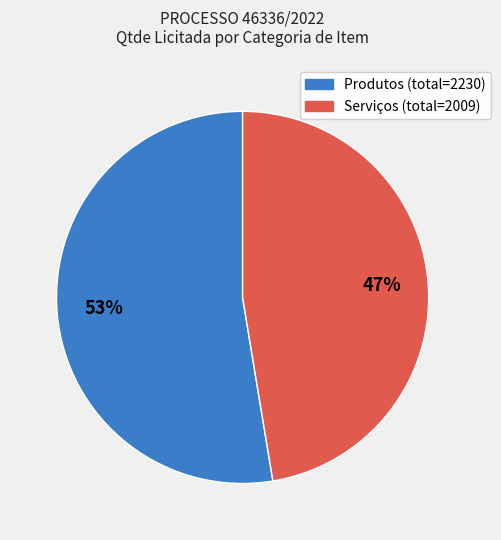

To the nearest percent, what is the average slice percentage?

50%